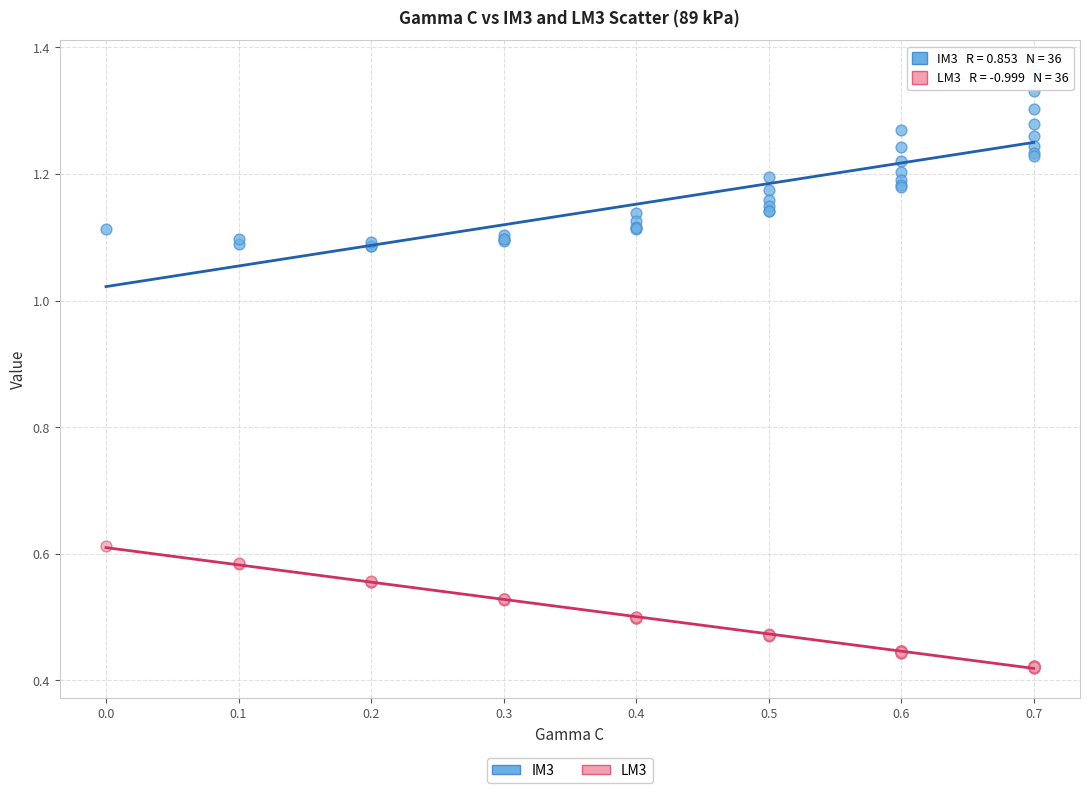

Which series reaches the minimum Y coordinate?

LM3